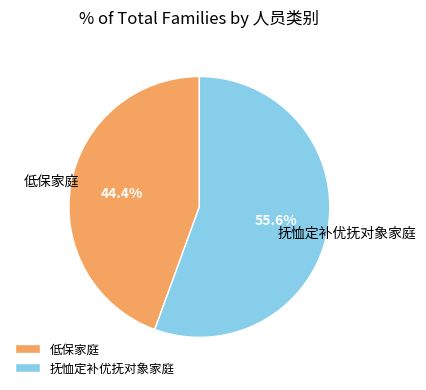

What is the smallest slice in the pie chart?

低保家庭